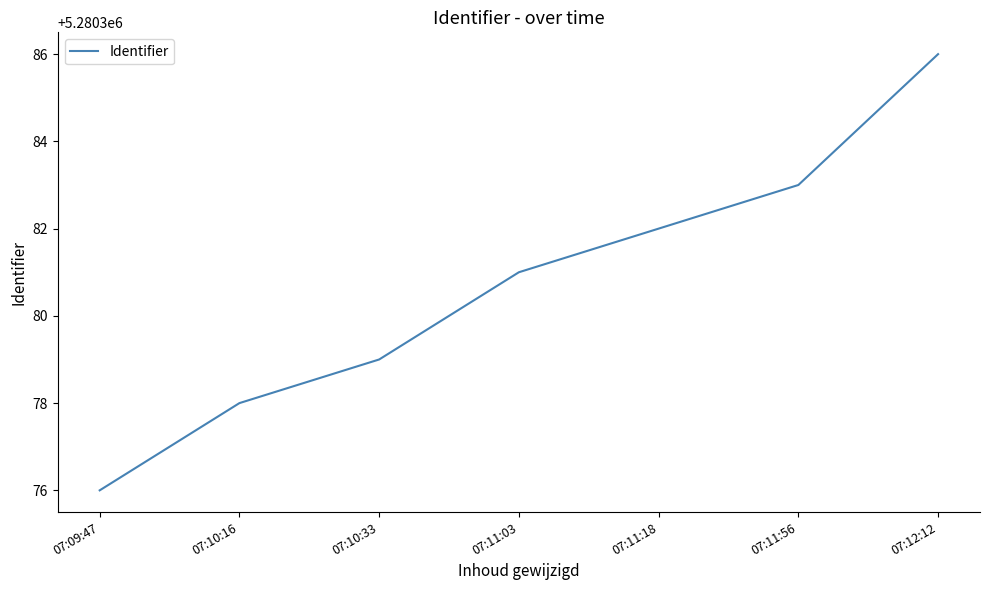

How many distinct data groups are displayed?

1